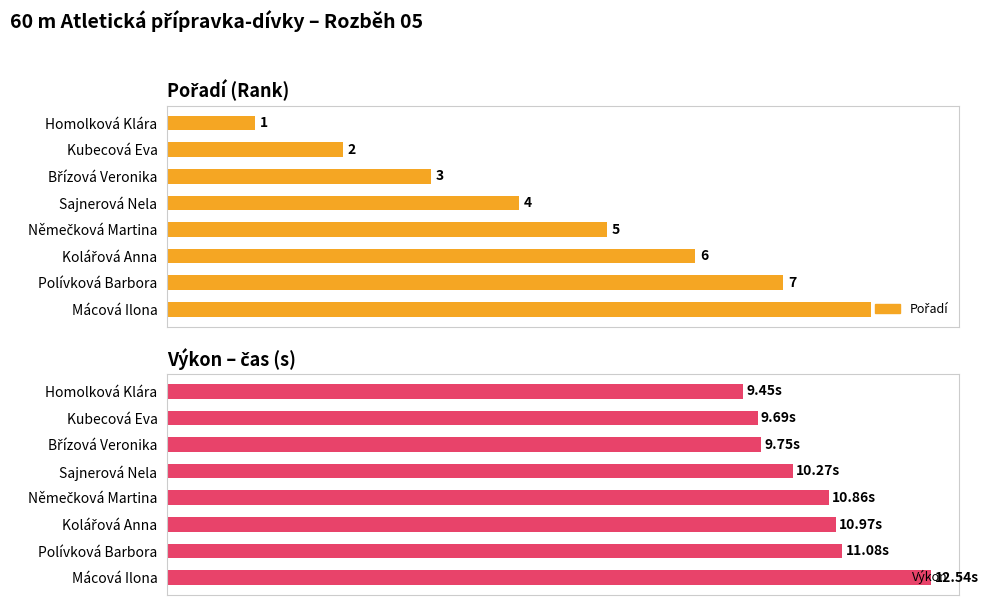

What is the maximum value shown in the chart?

12.5